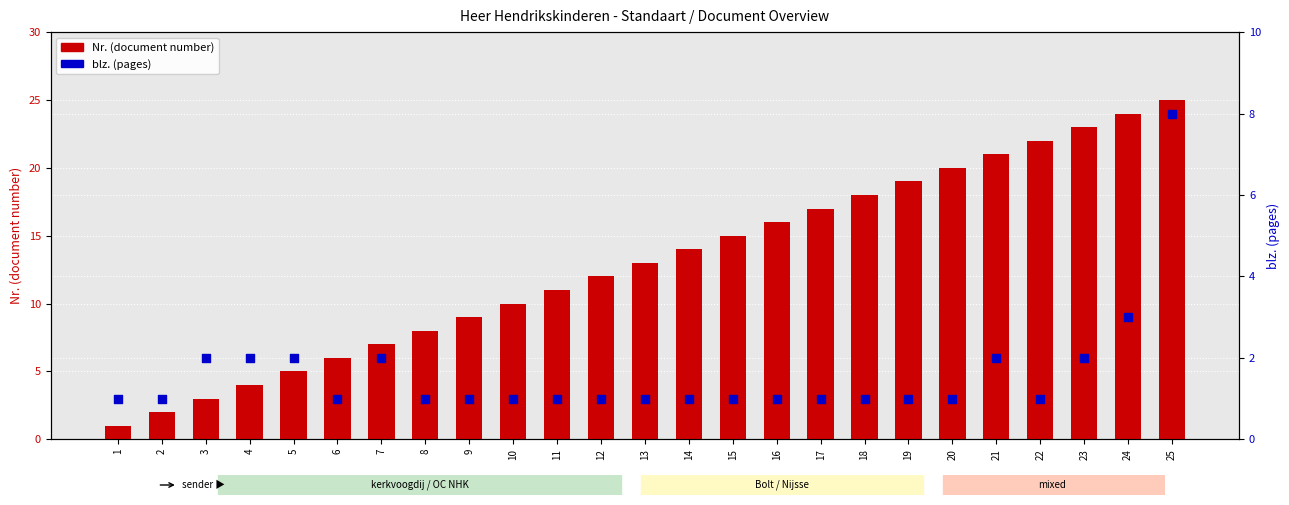

At which category is the sum across all series the highest?

25